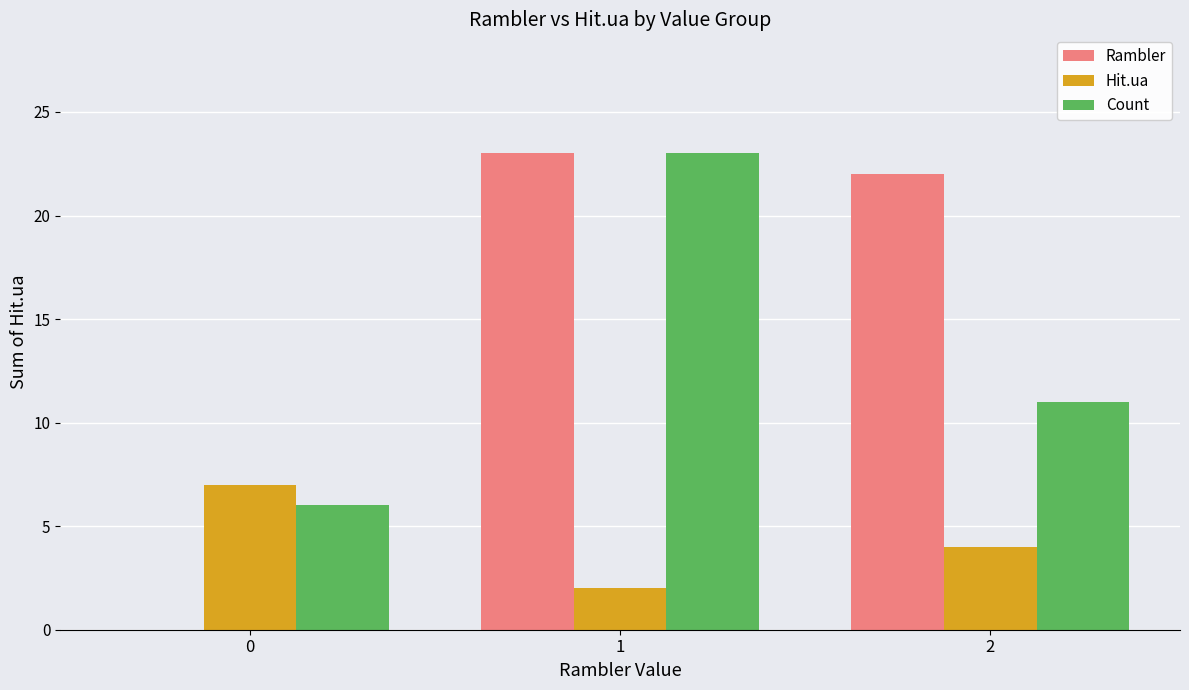

Count the number of categories in the chart.

3